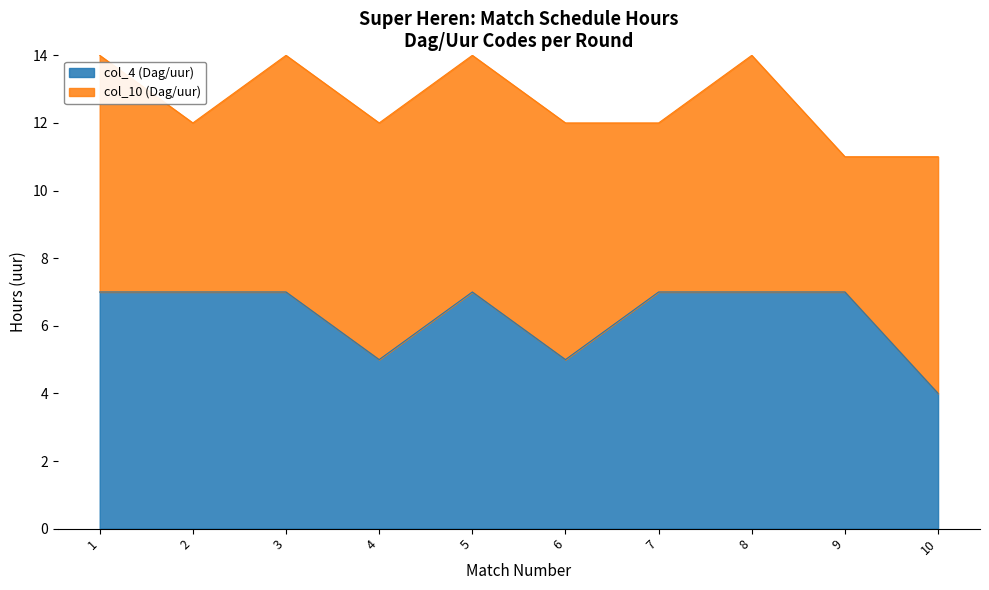

How many values are between 5 and 7?

9